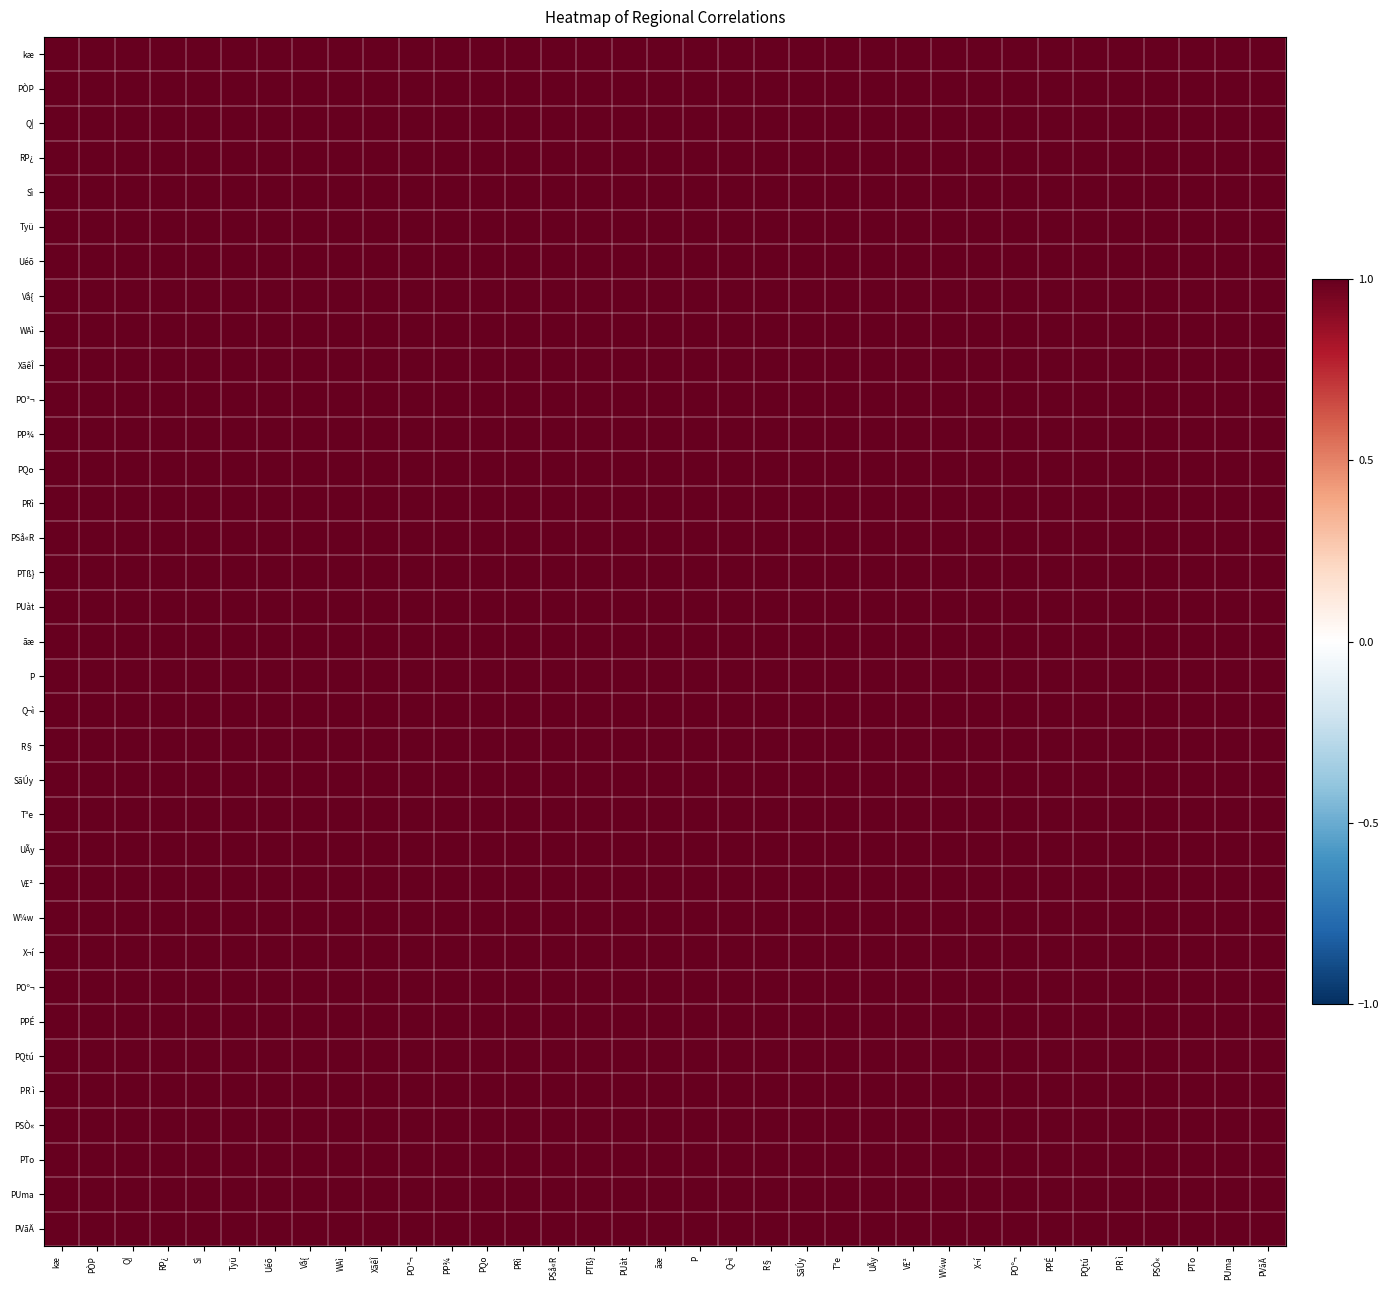

Reading right to left, what are all the values shown in this chart?

kæ: PVãÄ=1.0	PUma=1.0	PTo=1.0	PSÒ«=1.0	PR ì=1.0	PQtú=1.0	PPÉ=1.0	POº¬=1.0	X¬í=1.0	W¼w=1.0	V£²=1.0	UÃy=1.0	T³e=1.0	SãÚy=1.0	R§=1.0	Q¬ì=1.0	P=1.0	ãæ=1.0	PUàt=1.0	PTß}=1.0	PSå«R=1.0	PRì=1.0	PQo=1.0	PP¾=1.0	PO³¬=1.0	XãêÎ=1.0	WAì=1.0	Vå{=1.0	Uéõ=1.0	Tyü=1.0	Sì=1.0	RP¿=1.0	Q|=1.0	PÒP=1.0	kæ=1.0
PÒP: PVãÄ=1.0	PUma=1.0	PTo=1.0	PSÒ«=1.0	PR ì=1.0	PQtú=1.0	PPÉ=1.0	POº¬=1.0	X¬í=1.0	W¼w=1.0	V£²=1.0	UÃy=1.0	T³e=1.0	SãÚy=1.0	R§=1.0	Q¬ì=1.0	P=1.0	ãæ=1.0	PUàt=1.0	PTß}=1.0	PSå«R=1.0	PRì=1.0	PQo=1.0	PP¾=1.0	PO³¬=1.0	XãêÎ=1.0	WAì=1.0	Vå{=1.0	Uéõ=1.0	Tyü=1.0	Sì=1.0	RP¿=1.0	Q|=1.0	PÒP=1.0	kæ=1.0
Q|: PVãÄ=1.0	PUma=1.0	PTo=1.0	PSÒ«=1.0	PR ì=1.0	PQtú=1.0	PPÉ=1.0	POº¬=1.0	X¬í=1.0	W¼w=1.0	V£²=1.0	UÃy=1.0	T³e=1.0	SãÚy=1.0	R§=1.0	Q¬ì=1.0	P=1.0	ãæ=1.0	PUàt=1.0	PTß}=1.0	PSå«R=1.0	PRì=1.0	PQo=1.0	PP¾=1.0	PO³¬=1.0	XãêÎ=1.0	WAì=1.0	Vå{=1.0	Uéõ=1.0	Tyü=1.0	Sì=1.0	RP¿=1.0	Q|=1.0	PÒP=1.0	kæ=1.0
RP¿: PVãÄ=1.0	PUma=1.0	PTo=1.0	PSÒ«=1.0	PR ì=1.0	PQtú=1.0	PPÉ=1.0	POº¬=1.0	X¬í=1.0	W¼w=1.0	V£²=1.0	UÃy=1.0	T³e=1.0	SãÚy=1.0	R§=1.0	Q¬ì=1.0	P=1.0	ãæ=1.0	PUàt=1.0	PTß}=1.0	PSå«R=1.0	PRì=1.0	PQo=1.0	PP¾=1.0	PO³¬=1.0	XãêÎ=1.0	WAì=1.0	Vå{=1.0	Uéõ=1.0	Tyü=1.0	Sì=1.0	RP¿=1.0	Q|=1.0	PÒP=1.0	kæ=1.0
Sì: PVãÄ=1.0	PUma=1.0	PTo=1.0	PSÒ«=1.0	PR ì=1.0	PQtú=1.0	PPÉ=1.0	POº¬=1.0	X¬í=1.0	W¼w=1.0	V£²=1.0	UÃy=1.0	T³e=1.0	SãÚy=1.0	R§=1.0	Q¬ì=1.0	P=1.0	ãæ=1.0	PUàt=1.0	PTß}=1.0	PSå«R=1.0	PRì=1.0	PQo=1.0	PP¾=1.0	PO³¬=1.0	XãêÎ=1.0	WAì=1.0	Vå{=1.0	Uéõ=1.0	Tyü=1.0	Sì=1.0	RP¿=1.0	Q|=1.0	PÒP=1.0	kæ=1.0
Tyü: PVãÄ=1.0	PUma=1.0	PTo=1.0	PSÒ«=1.0	PR ì=1.0	PQtú=1.0	PPÉ=1.0	POº¬=1.0	X¬í=1.0	W¼w=1.0	V£²=1.0	UÃy=1.0	T³e=1.0	SãÚy=1.0	R§=1.0	Q¬ì=1.0	P=1.0	ãæ=1.0	PUàt=1.0	PTß}=1.0	PSå«R=1.0	PRì=1.0	PQo=1.0	PP¾=1.0	PO³¬=1.0	XãêÎ=1.0	WAì=1.0	Vå{=1.0	Uéõ=1.0	Tyü=1.0	Sì=1.0	RP¿=1.0	Q|=1.0	PÒP=1.0	kæ=1.0
Uéõ: PVãÄ=1.0	PUma=1.0	PTo=1.0	PSÒ«=1.0	PR ì=1.0	PQtú=1.0	PPÉ=1.0	POº¬=1.0	X¬í=1.0	W¼w=1.0	V£²=1.0	UÃy=1.0	T³e=1.0	SãÚy=1.0	R§=1.0	Q¬ì=1.0	P=1.0	ãæ=1.0	PUàt=1.0	PTß}=1.0	PSå«R=1.0	PRì=1.0	PQo=1.0	PP¾=1.0	PO³¬=1.0	XãêÎ=1.0	WAì=1.0	Vå{=1.0	Uéõ=1.0	Tyü=1.0	Sì=1.0	RP¿=1.0	Q|=1.0	PÒP=1.0	kæ=1.0
Vå{: PVãÄ=1.0	PUma=1.0	PTo=1.0	PSÒ«=1.0	PR ì=1.0	PQtú=1.0	PPÉ=1.0	POº¬=1.0	X¬í=1.0	W¼w=1.0	V£²=1.0	UÃy=1.0	T³e=1.0	SãÚy=1.0	R§=1.0	Q¬ì=1.0	P=1.0	ãæ=1.0	PUàt=1.0	PTß}=1.0	PSå«R=1.0	PRì=1.0	PQo=1.0	PP¾=1.0	PO³¬=1.0	XãêÎ=1.0	WAì=1.0	Vå{=1.0	Uéõ=1.0	Tyü=1.0	Sì=1.0	RP¿=1.0	Q|=1.0	PÒP=1.0	kæ=1.0
WAì: PVãÄ=1.0	PUma=1.0	PTo=1.0	PSÒ«=1.0	PR ì=1.0	PQtú=1.0	PPÉ=1.0	POº¬=1.0	X¬í=1.0	W¼w=1.0	V£²=1.0	UÃy=1.0	T³e=1.0	SãÚy=1.0	R§=1.0	Q¬ì=1.0	P=1.0	ãæ=1.0	PUàt=1.0	PTß}=1.0	PSå«R=1.0	PRì=1.0	PQo=1.0	PP¾=1.0	PO³¬=1.0	XãêÎ=1.0	WAì=1.0	Vå{=1.0	Uéõ=1.0	Tyü=1.0	Sì=1.0	RP¿=1.0	Q|=1.0	PÒP=1.0	kæ=1.0
XãêÎ: PVãÄ=1.0	PUma=1.0	PTo=1.0	PSÒ«=1.0	PR ì=1.0	PQtú=1.0	PPÉ=1.0	POº¬=1.0	X¬í=1.0	W¼w=1.0	V£²=1.0	UÃy=1.0	T³e=1.0	SãÚy=1.0	R§=1.0	Q¬ì=1.0	P=1.0	ãæ=1.0	PUàt=1.0	PTß}=1.0	PSå«R=1.0	PRì=1.0	PQo=1.0	PP¾=1.0	PO³¬=1.0	XãêÎ=1.0	WAì=1.0	Vå{=1.0	Uéõ=1.0	Tyü=1.0	Sì=1.0	RP¿=1.0	Q|=1.0	PÒP=1.0	kæ=1.0
PO³¬: PVãÄ=1.0	PUma=1.0	PTo=1.0	PSÒ«=1.0	PR ì=1.0	PQtú=1.0	PPÉ=1.0	POº¬=1.0	X¬í=1.0	W¼w=1.0	V£²=1.0	UÃy=1.0	T³e=1.0	SãÚy=1.0	R§=1.0	Q¬ì=1.0	P=1.0	ãæ=1.0	PUàt=1.0	PTß}=1.0	PSå«R=1.0	PRì=1.0	PQo=1.0	PP¾=1.0	PO³¬=1.0	XãêÎ=1.0	WAì=1.0	Vå{=1.0	Uéõ=1.0	Tyü=1.0	Sì=1.0	RP¿=1.0	Q|=1.0	PÒP=1.0	kæ=1.0
PP¾: PVãÄ=1.0	PUma=1.0	PTo=1.0	PSÒ«=1.0	PR ì=1.0	PQtú=1.0	PPÉ=1.0	POº¬=1.0	X¬í=1.0	W¼w=1.0	V£²=1.0	UÃy=1.0	T³e=1.0	SãÚy=1.0	R§=1.0	Q¬ì=1.0	P=1.0	ãæ=1.0	PUàt=1.0	PTß}=1.0	PSå«R=1.0	PRì=1.0	PQo=1.0	PP¾=1.0	PO³¬=1.0	XãêÎ=1.0	WAì=1.0	Vå{=1.0	Uéõ=1.0	Tyü=1.0	Sì=1.0	RP¿=1.0	Q|=1.0	PÒP=1.0	kæ=1.0
PQo: PVãÄ=1.0	PUma=1.0	PTo=1.0	PSÒ«=1.0	PR ì=1.0	PQtú=1.0	PPÉ=1.0	POº¬=1.0	X¬í=1.0	W¼w=1.0	V£²=1.0	UÃy=1.0	T³e=1.0	SãÚy=1.0	R§=1.0	Q¬ì=1.0	P=1.0	ãæ=1.0	PUàt=1.0	PTß}=1.0	PSå«R=1.0	PRì=1.0	PQo=1.0	PP¾=1.0	PO³¬=1.0	XãêÎ=1.0	WAì=1.0	Vå{=1.0	Uéõ=1.0	Tyü=1.0	Sì=1.0	RP¿=1.0	Q|=1.0	PÒP=1.0	kæ=1.0
PRì: PVãÄ=1.0	PUma=1.0	PTo=1.0	PSÒ«=1.0	PR ì=1.0	PQtú=1.0	PPÉ=1.0	POº¬=1.0	X¬í=1.0	W¼w=1.0	V£²=1.0	UÃy=1.0	T³e=1.0	SãÚy=1.0	R§=1.0	Q¬ì=1.0	P=1.0	ãæ=1.0	PUàt=1.0	PTß}=1.0	PSå«R=1.0	PRì=1.0	PQo=1.0	PP¾=1.0	PO³¬=1.0	XãêÎ=1.0	WAì=1.0	Vå{=1.0	Uéõ=1.0	Tyü=1.0	Sì=1.0	RP¿=1.0	Q|=1.0	PÒP=1.0	kæ=1.0
PSå«R: PVãÄ=1.0	PUma=1.0	PTo=1.0	PSÒ«=1.0	PR ì=1.0	PQtú=1.0	PPÉ=1.0	POº¬=1.0	X¬í=1.0	W¼w=1.0	V£²=1.0	UÃy=1.0	T³e=1.0	SãÚy=1.0	R§=1.0	Q¬ì=1.0	P=1.0	ãæ=1.0	PUàt=1.0	PTß}=1.0	PSå«R=1.0	PRì=1.0	PQo=1.0	PP¾=1.0	PO³¬=1.0	XãêÎ=1.0	WAì=1.0	Vå{=1.0	Uéõ=1.0	Tyü=1.0	Sì=1.0	RP¿=1.0	Q|=1.0	PÒP=1.0	kæ=1.0
PTß}: PVãÄ=1.0	PUma=1.0	PTo=1.0	PSÒ«=1.0	PR ì=1.0	PQtú=1.0	PPÉ=1.0	POº¬=1.0	X¬í=1.0	W¼w=1.0	V£²=1.0	UÃy=1.0	T³e=1.0	SãÚy=1.0	R§=1.0	Q¬ì=1.0	P=1.0	ãæ=1.0	PUàt=1.0	PTß}=1.0	PSå«R=1.0	PRì=1.0	PQo=1.0	PP¾=1.0	PO³¬=1.0	XãêÎ=1.0	WAì=1.0	Vå{=1.0	Uéõ=1.0	Tyü=1.0	Sì=1.0	RP¿=1.0	Q|=1.0	PÒP=1.0	kæ=1.0
PUàt: PVãÄ=1.0	PUma=1.0	PTo=1.0	PSÒ«=1.0	PR ì=1.0	PQtú=1.0	PPÉ=1.0	POº¬=1.0	X¬í=1.0	W¼w=1.0	V£²=1.0	UÃy=1.0	T³e=1.0	SãÚy=1.0	R§=1.0	Q¬ì=1.0	P=1.0	ãæ=1.0	PUàt=1.0	PTß}=1.0	PSå«R=1.0	PRì=1.0	PQo=1.0	PP¾=1.0	PO³¬=1.0	XãêÎ=1.0	WAì=1.0	Vå{=1.0	Uéõ=1.0	Tyü=1.0	Sì=1.0	RP¿=1.0	Q|=1.0	PÒP=1.0	kæ=1.0
ãæ: PVãÄ=1.0	PUma=1.0	PTo=1.0	PSÒ«=1.0	PR ì=1.0	PQtú=1.0	PPÉ=1.0	POº¬=1.0	X¬í=1.0	W¼w=1.0	V£²=1.0	UÃy=1.0	T³e=1.0	SãÚy=1.0	R§=1.0	Q¬ì=1.0	P=1.0	ãæ=1.0	PUàt=1.0	PTß}=1.0	PSå«R=1.0	PRì=1.0	PQo=1.0	PP¾=1.0	PO³¬=1.0	XãêÎ=1.0	WAì=1.0	Vå{=1.0	Uéõ=1.0	Tyü=1.0	Sì=1.0	RP¿=1.0	Q|=1.0	PÒP=1.0	kæ=1.0
P: PVãÄ=1.0	PUma=1.0	PTo=1.0	PSÒ«=1.0	PR ì=1.0	PQtú=1.0	PPÉ=1.0	POº¬=1.0	X¬í=1.0	W¼w=1.0	V£²=1.0	UÃy=1.0	T³e=1.0	SãÚy=1.0	R§=1.0	Q¬ì=1.0	P=1.0	ãæ=1.0	PUàt=1.0	PTß}=1.0	PSå«R=1.0	PRì=1.0	PQo=1.0	PP¾=1.0	PO³¬=1.0	XãêÎ=1.0	WAì=1.0	Vå{=1.0	Uéõ=1.0	Tyü=1.0	Sì=1.0	RP¿=1.0	Q|=1.0	PÒP=1.0	kæ=1.0
Q¬ì: PVãÄ=1.0	PUma=1.0	PTo=1.0	PSÒ«=1.0	PR ì=1.0	PQtú=1.0	PPÉ=1.0	POº¬=1.0	X¬í=1.0	W¼w=1.0	V£²=1.0	UÃy=1.0	T³e=1.0	SãÚy=1.0	R§=1.0	Q¬ì=1.0	P=1.0	ãæ=1.0	PUàt=1.0	PTß}=1.0	PSå«R=1.0	PRì=1.0	PQo=1.0	PP¾=1.0	PO³¬=1.0	XãêÎ=1.0	WAì=1.0	Vå{=1.0	Uéõ=1.0	Tyü=1.0	Sì=1.0	RP¿=1.0	Q|=1.0	PÒP=1.0	kæ=1.0
R§: PVãÄ=1.0	PUma=1.0	PTo=1.0	PSÒ«=1.0	PR ì=1.0	PQtú=1.0	PPÉ=1.0	POº¬=1.0	X¬í=1.0	W¼w=1.0	V£²=1.0	UÃy=1.0	T³e=1.0	SãÚy=1.0	R§=1.0	Q¬ì=1.0	P=1.0	ãæ=1.0	PUàt=1.0	PTß}=1.0	PSå«R=1.0	PRì=1.0	PQo=1.0	PP¾=1.0	PO³¬=1.0	XãêÎ=1.0	WAì=1.0	Vå{=1.0	Uéõ=1.0	Tyü=1.0	Sì=1.0	RP¿=1.0	Q|=1.0	PÒP=1.0	kæ=1.0
SãÚy: PVãÄ=1.0	PUma=1.0	PTo=1.0	PSÒ«=1.0	PR ì=1.0	PQtú=1.0	PPÉ=1.0	POº¬=1.0	X¬í=1.0	W¼w=1.0	V£²=1.0	UÃy=1.0	T³e=1.0	SãÚy=1.0	R§=1.0	Q¬ì=1.0	P=1.0	ãæ=1.0	PUàt=1.0	PTß}=1.0	PSå«R=1.0	PRì=1.0	PQo=1.0	PP¾=1.0	PO³¬=1.0	XãêÎ=1.0	WAì=1.0	Vå{=1.0	Uéõ=1.0	Tyü=1.0	Sì=1.0	RP¿=1.0	Q|=1.0	PÒP=1.0	kæ=1.0
T³e: PVãÄ=1.0	PUma=1.0	PTo=1.0	PSÒ«=1.0	PR ì=1.0	PQtú=1.0	PPÉ=1.0	POº¬=1.0	X¬í=1.0	W¼w=1.0	V£²=1.0	UÃy=1.0	T³e=1.0	SãÚy=1.0	R§=1.0	Q¬ì=1.0	P=1.0	ãæ=1.0	PUàt=1.0	PTß}=1.0	PSå«R=1.0	PRì=1.0	PQo=1.0	PP¾=1.0	PO³¬=1.0	XãêÎ=1.0	WAì=1.0	Vå{=1.0	Uéõ=1.0	Tyü=1.0	Sì=1.0	RP¿=1.0	Q|=1.0	PÒP=1.0	kæ=1.0
UÃy: PVãÄ=1.0	PUma=1.0	PTo=1.0	PSÒ«=1.0	PR ì=1.0	PQtú=1.0	PPÉ=1.0	POº¬=1.0	X¬í=1.0	W¼w=1.0	V£²=1.0	UÃy=1.0	T³e=1.0	SãÚy=1.0	R§=1.0	Q¬ì=1.0	P=1.0	ãæ=1.0	PUàt=1.0	PTß}=1.0	PSå«R=1.0	PRì=1.0	PQo=1.0	PP¾=1.0	PO³¬=1.0	XãêÎ=1.0	WAì=1.0	Vå{=1.0	Uéõ=1.0	Tyü=1.0	Sì=1.0	RP¿=1.0	Q|=1.0	PÒP=1.0	kæ=1.0
V£²: PVãÄ=1.0	PUma=1.0	PTo=1.0	PSÒ«=1.0	PR ì=1.0	PQtú=1.0	PPÉ=1.0	POº¬=1.0	X¬í=1.0	W¼w=1.0	V£²=1.0	UÃy=1.0	T³e=1.0	SãÚy=1.0	R§=1.0	Q¬ì=1.0	P=1.0	ãæ=1.0	PUàt=1.0	PTß}=1.0	PSå«R=1.0	PRì=1.0	PQo=1.0	PP¾=1.0	PO³¬=1.0	XãêÎ=1.0	WAì=1.0	Vå{=1.0	Uéõ=1.0	Tyü=1.0	Sì=1.0	RP¿=1.0	Q|=1.0	PÒP=1.0	kæ=1.0
W¼w: PVãÄ=1.0	PUma=1.0	PTo=1.0	PSÒ«=1.0	PR ì=1.0	PQtú=1.0	PPÉ=1.0	POº¬=1.0	X¬í=1.0	W¼w=1.0	V£²=1.0	UÃy=1.0	T³e=1.0	SãÚy=1.0	R§=1.0	Q¬ì=1.0	P=1.0	ãæ=1.0	PUàt=1.0	PTß}=1.0	PSå«R=1.0	PRì=1.0	PQo=1.0	PP¾=1.0	PO³¬=1.0	XãêÎ=1.0	WAì=1.0	Vå{=1.0	Uéõ=1.0	Tyü=1.0	Sì=1.0	RP¿=1.0	Q|=1.0	PÒP=1.0	kæ=1.0
X¬í: PVãÄ=1.0	PUma=1.0	PTo=1.0	PSÒ«=1.0	PR ì=1.0	PQtú=1.0	PPÉ=1.0	POº¬=1.0	X¬í=1.0	W¼w=1.0	V£²=1.0	UÃy=1.0	T³e=1.0	SãÚy=1.0	R§=1.0	Q¬ì=1.0	P=1.0	ãæ=1.0	PUàt=1.0	PTß}=1.0	PSå«R=1.0	PRì=1.0	PQo=1.0	PP¾=1.0	PO³¬=1.0	XãêÎ=1.0	WAì=1.0	Vå{=1.0	Uéõ=1.0	Tyü=1.0	Sì=1.0	RP¿=1.0	Q|=1.0	PÒP=1.0	kæ=1.0
POº¬: PVãÄ=1.0	PUma=1.0	PTo=1.0	PSÒ«=1.0	PR ì=1.0	PQtú=1.0	PPÉ=1.0	POº¬=1.0	X¬í=1.0	W¼w=1.0	V£²=1.0	UÃy=1.0	T³e=1.0	SãÚy=1.0	R§=1.0	Q¬ì=1.0	P=1.0	ãæ=1.0	PUàt=1.0	PTß}=1.0	PSå«R=1.0	PRì=1.0	PQo=1.0	PP¾=1.0	PO³¬=1.0	XãêÎ=1.0	WAì=1.0	Vå{=1.0	Uéõ=1.0	Tyü=1.0	Sì=1.0	RP¿=1.0	Q|=1.0	PÒP=1.0	kæ=1.0
PPÉ: PVãÄ=1.0	PUma=1.0	PTo=1.0	PSÒ«=1.0	PR ì=1.0	PQtú=1.0	PPÉ=1.0	POº¬=1.0	X¬í=1.0	W¼w=1.0	V£²=1.0	UÃy=1.0	T³e=1.0	SãÚy=1.0	R§=1.0	Q¬ì=1.0	P=1.0	ãæ=1.0	PUàt=1.0	PTß}=1.0	PSå«R=1.0	PRì=1.0	PQo=1.0	PP¾=1.0	PO³¬=1.0	XãêÎ=1.0	WAì=1.0	Vå{=1.0	Uéõ=1.0	Tyü=1.0	Sì=1.0	RP¿=1.0	Q|=1.0	PÒP=1.0	kæ=1.0
PQtú: PVãÄ=1.0	PUma=1.0	PTo=1.0	PSÒ«=1.0	PR ì=1.0	PQtú=1.0	PPÉ=1.0	POº¬=1.0	X¬í=1.0	W¼w=1.0	V£²=1.0	UÃy=1.0	T³e=1.0	SãÚy=1.0	R§=1.0	Q¬ì=1.0	P=1.0	ãæ=1.0	PUàt=1.0	PTß}=1.0	PSå«R=1.0	PRì=1.0	PQo=1.0	PP¾=1.0	PO³¬=1.0	XãêÎ=1.0	WAì=1.0	Vå{=1.0	Uéõ=1.0	Tyü=1.0	Sì=1.0	RP¿=1.0	Q|=1.0	PÒP=1.0	kæ=1.0
PR ì: PVãÄ=1.0	PUma=1.0	PTo=1.0	PSÒ«=1.0	PR ì=1.0	PQtú=1.0	PPÉ=1.0	POº¬=1.0	X¬í=1.0	W¼w=1.0	V£²=1.0	UÃy=1.0	T³e=1.0	SãÚy=1.0	R§=1.0	Q¬ì=1.0	P=1.0	ãæ=1.0	PUàt=1.0	PTß}=1.0	PSå«R=1.0	PRì=1.0	PQo=1.0	PP¾=1.0	PO³¬=1.0	XãêÎ=1.0	WAì=1.0	Vå{=1.0	Uéõ=1.0	Tyü=1.0	Sì=1.0	RP¿=1.0	Q|=1.0	PÒP=1.0	kæ=1.0
PSÒ«: PVãÄ=1.0	PUma=1.0	PTo=1.0	PSÒ«=1.0	PR ì=1.0	PQtú=1.0	PPÉ=1.0	POº¬=1.0	X¬í=1.0	W¼w=1.0	V£²=1.0	UÃy=1.0	T³e=1.0	SãÚy=1.0	R§=1.0	Q¬ì=1.0	P=1.0	ãæ=1.0	PUàt=1.0	PTß}=1.0	PSå«R=1.0	PRì=1.0	PQo=1.0	PP¾=1.0	PO³¬=1.0	XãêÎ=1.0	WAì=1.0	Vå{=1.0	Uéõ=1.0	Tyü=1.0	Sì=1.0	RP¿=1.0	Q|=1.0	PÒP=1.0	kæ=1.0
PTo: PVãÄ=1.0	PUma=1.0	PTo=1.0	PSÒ«=1.0	PR ì=1.0	PQtú=1.0	PPÉ=1.0	POº¬=1.0	X¬í=1.0	W¼w=1.0	V£²=1.0	UÃy=1.0	T³e=1.0	SãÚy=1.0	R§=1.0	Q¬ì=1.0	P=1.0	ãæ=1.0	PUàt=1.0	PTß}=1.0	PSå«R=1.0	PRì=1.0	PQo=1.0	PP¾=1.0	PO³¬=1.0	XãêÎ=1.0	WAì=1.0	Vå{=1.0	Uéõ=1.0	Tyü=1.0	Sì=1.0	RP¿=1.0	Q|=1.0	PÒP=1.0	kæ=1.0
PUma: PVãÄ=1.0	PUma=1.0	PTo=1.0	PSÒ«=1.0	PR ì=1.0	PQtú=1.0	PPÉ=1.0	POº¬=1.0	X¬í=1.0	W¼w=1.0	V£²=1.0	UÃy=1.0	T³e=1.0	SãÚy=1.0	R§=1.0	Q¬ì=1.0	P=1.0	ãæ=1.0	PUàt=1.0	PTß}=1.0	PSå«R=1.0	PRì=1.0	PQo=1.0	PP¾=1.0	PO³¬=1.0	XãêÎ=1.0	WAì=1.0	Vå{=1.0	Uéõ=1.0	Tyü=1.0	Sì=1.0	RP¿=1.0	Q|=1.0	PÒP=1.0	kæ=1.0
PVãÄ: PVãÄ=1.0	PUma=1.0	PTo=1.0	PSÒ«=1.0	PR ì=1.0	PQtú=1.0	PPÉ=1.0	POº¬=1.0	X¬í=1.0	W¼w=1.0	V£²=1.0	UÃy=1.0	T³e=1.0	SãÚy=1.0	R§=1.0	Q¬ì=1.0	P=1.0	ãæ=1.0	PUàt=1.0	PTß}=1.0	PSå«R=1.0	PRì=1.0	PQo=1.0	PP¾=1.0	PO³¬=1.0	XãêÎ=1.0	WAì=1.0	Vå{=1.0	Uéõ=1.0	Tyü=1.0	Sì=1.0	RP¿=1.0	Q|=1.0	PÒP=1.0	kæ=1.0